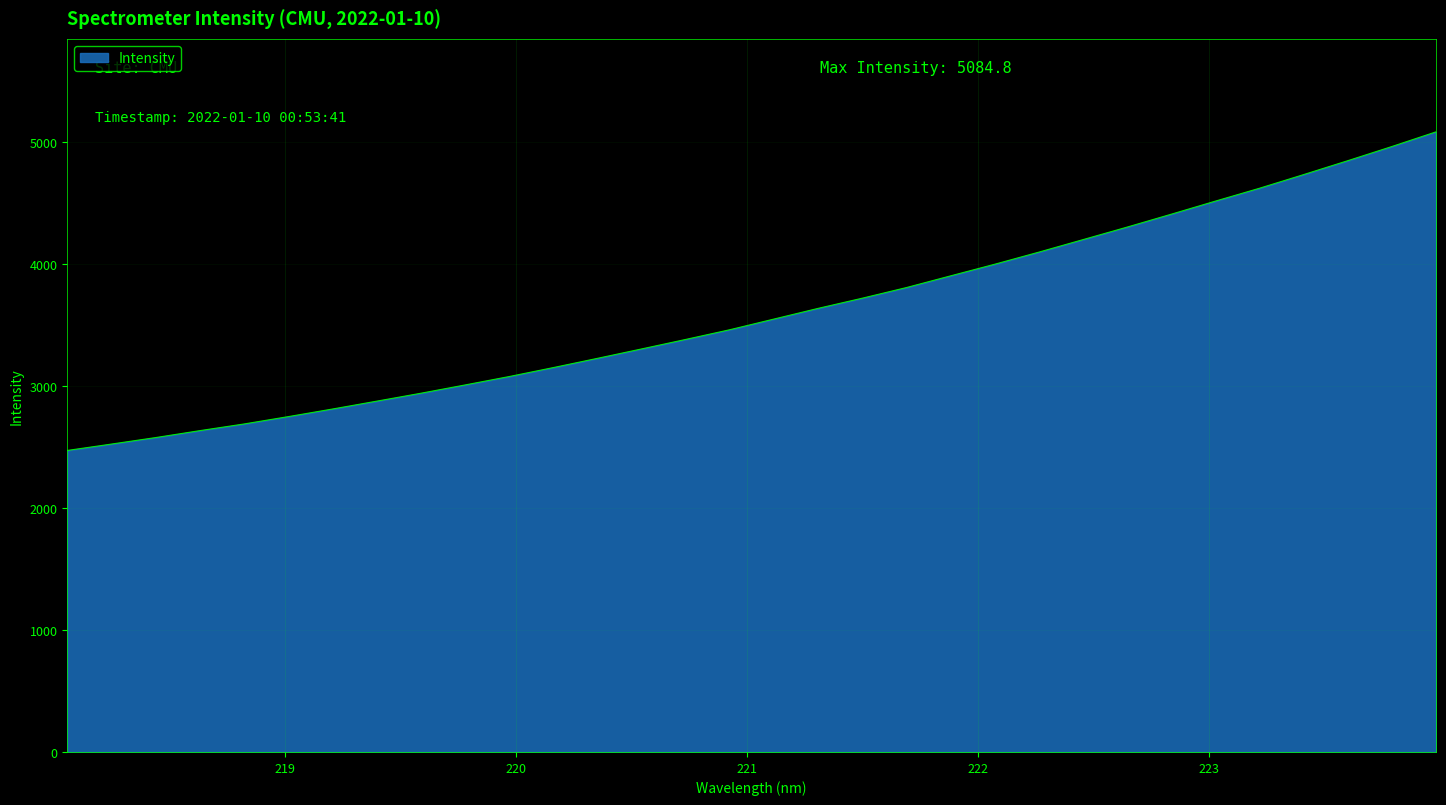

What is the smallest value displayed?

2472.4